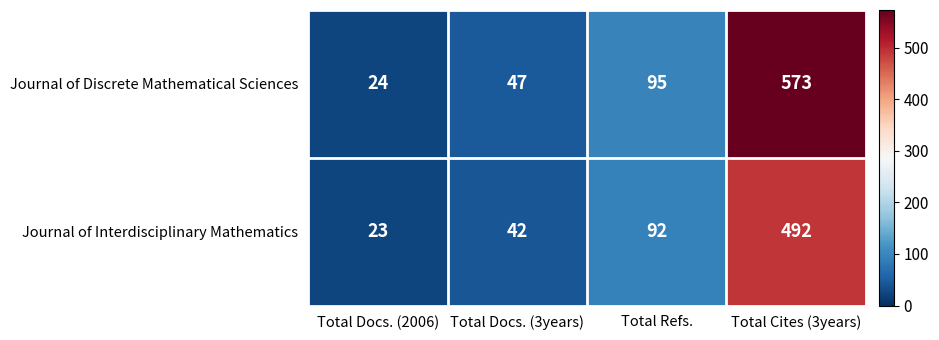

What is the difference between the highest and lowest values at Total Cites (3years)?

81